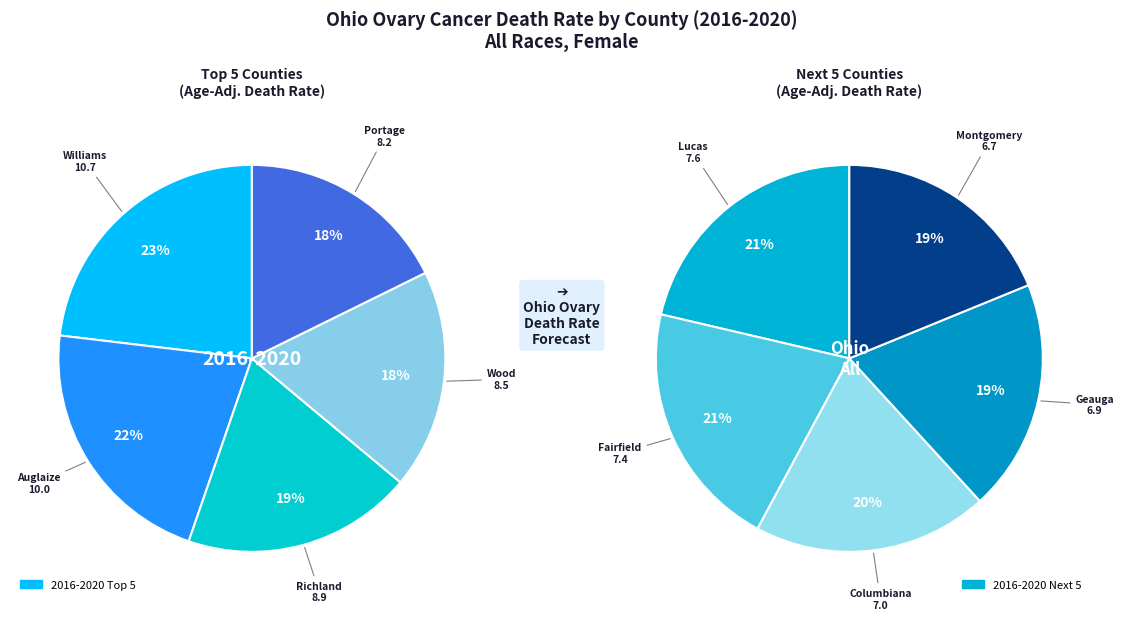

Rank the categories by value from highest to lowest.

Williams County, Auglaize County, Richland County, Wood County, Portage County, Lucas County, Fairfield County, Columbiana County, Geauga County, Montgomery County